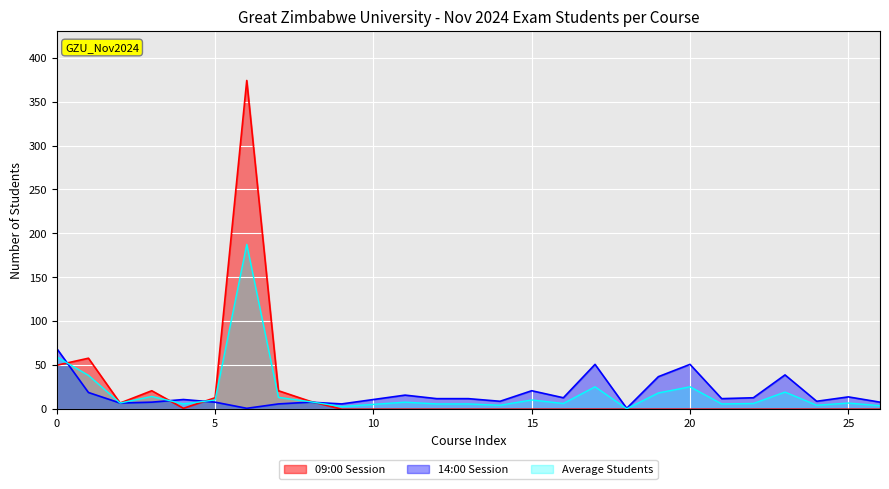

Rank the series by their maximum value, from highest to lowest.

09:00 Session, Average Students, 14:00 Session